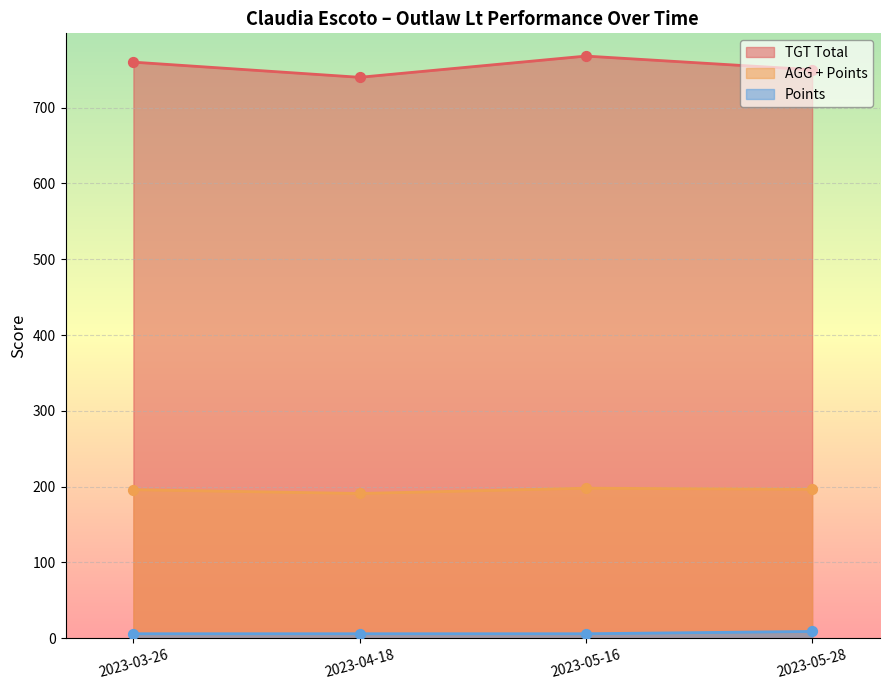

At how many categories does at least one series exceed 626?

4